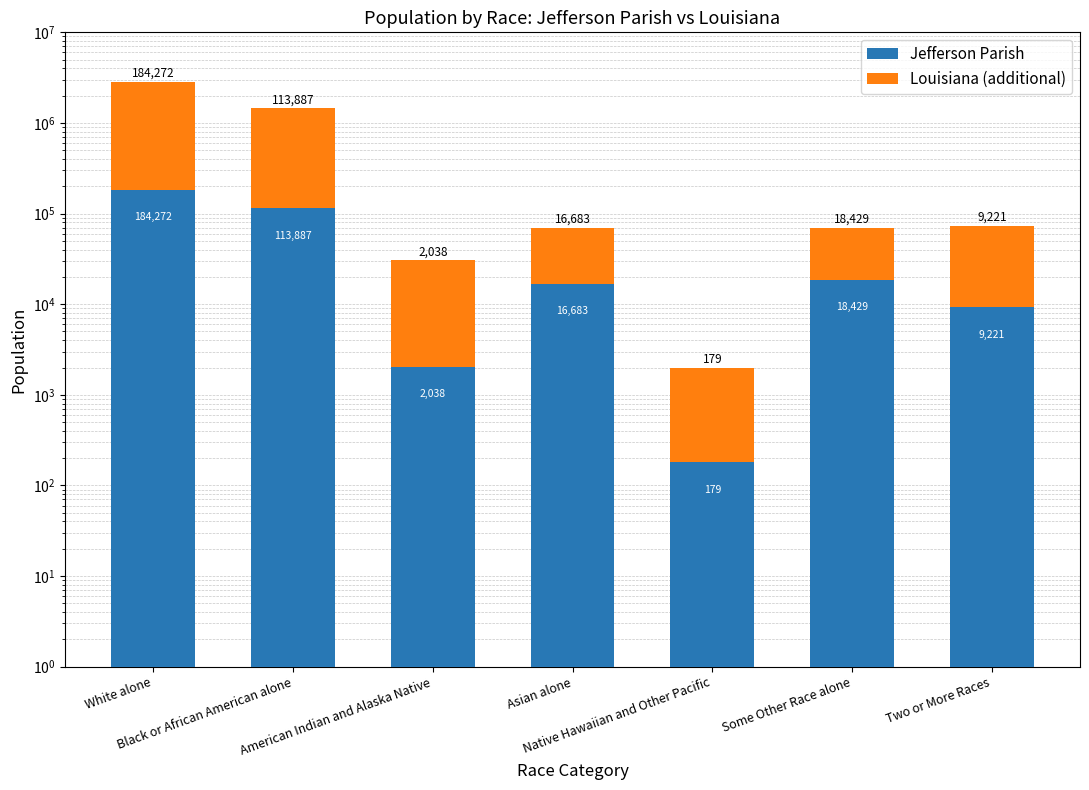

How many distinct data groups are displayed?

2